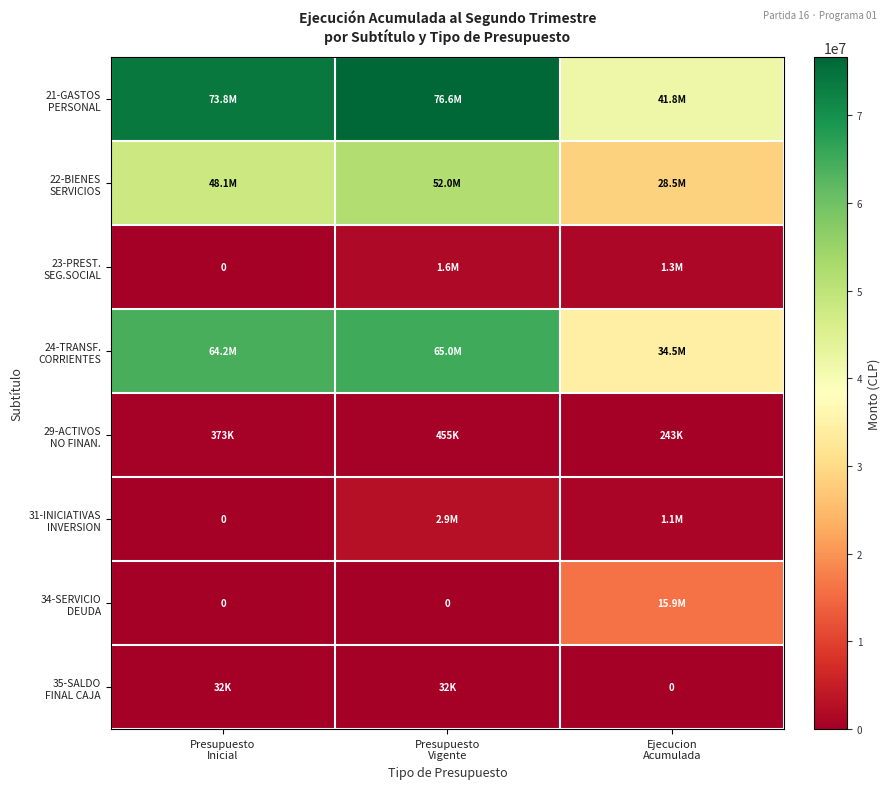

Which series has the largest range (max minus min)?

21-GASTOS PERSONAL